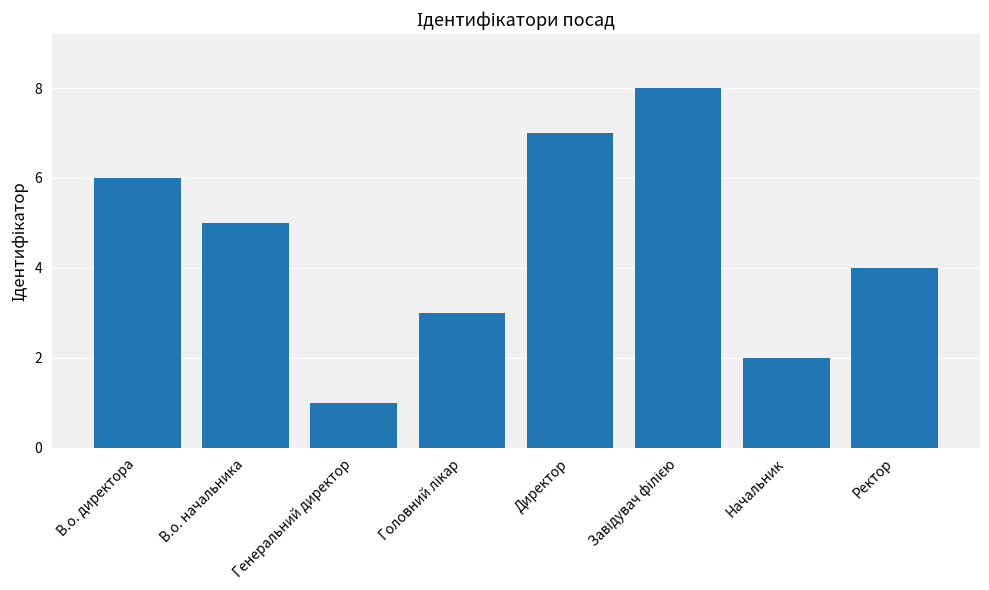

How many bars are there in total?

8